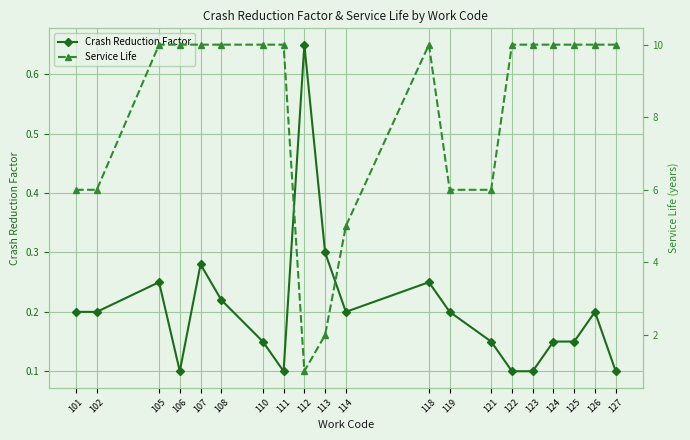

What is the highest value of the Crash Reduction Factor series?

0.7